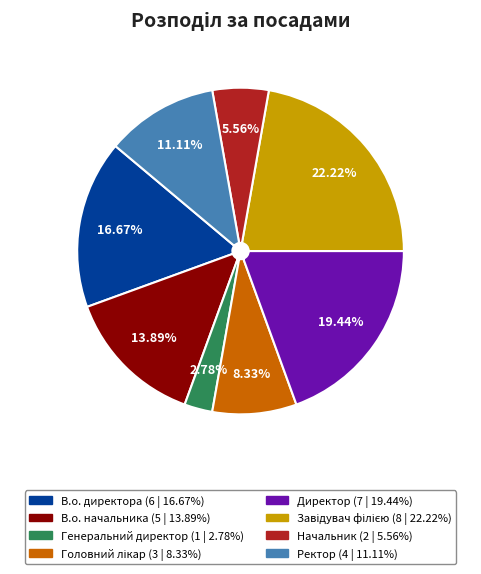

Is there a majority slice in this chart?

No